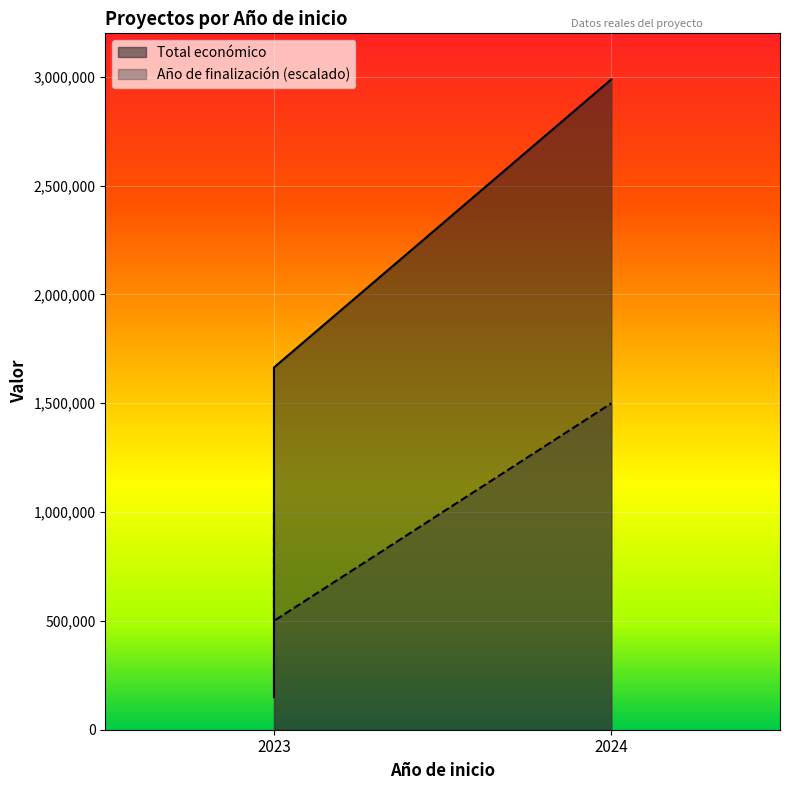

True or false: Total económico has a value of 150000 at 2023.

True